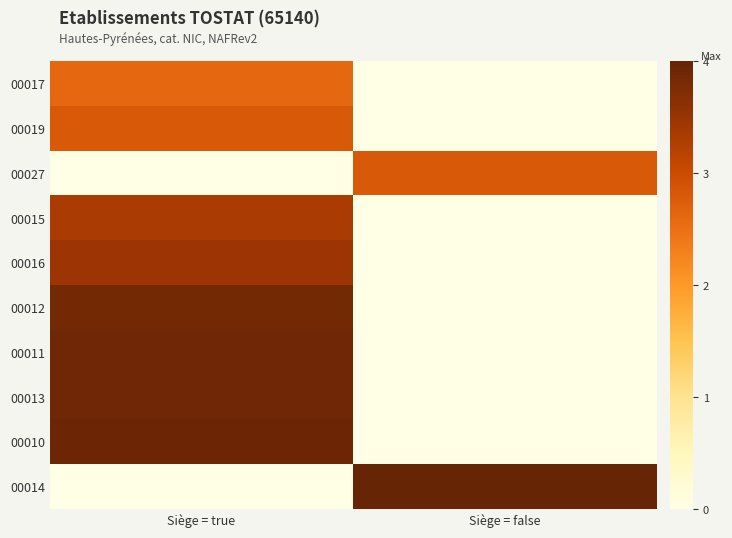

At how many categories does at least one series exceed 2?

2